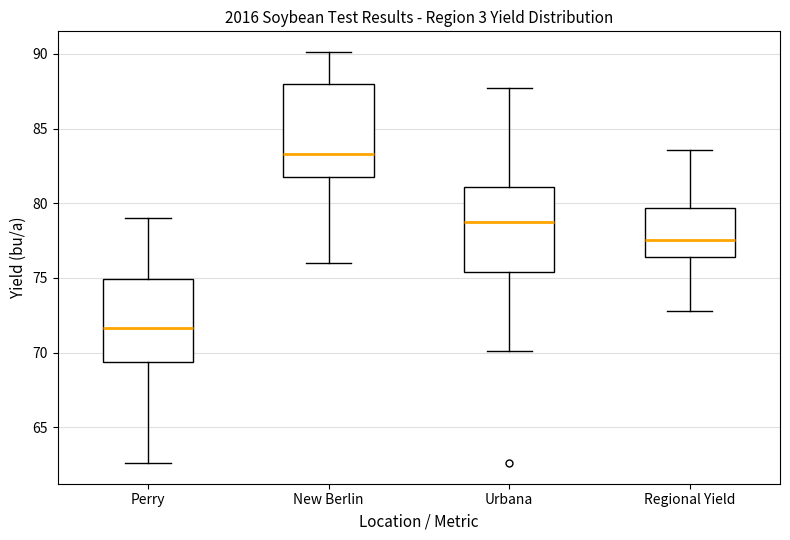

Which box is the tallest, from its lower edge to its upper edge?

New Berlin